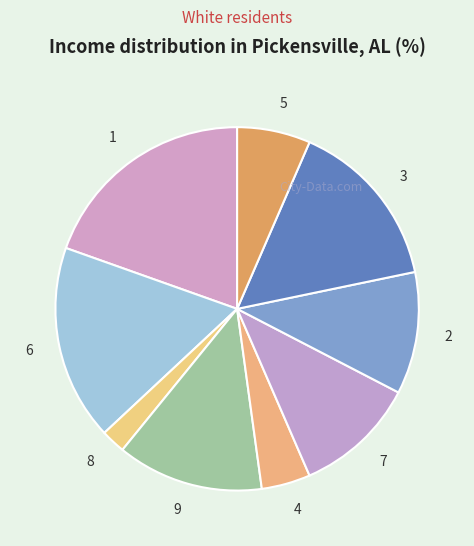

Is the sum of 4 and 1 greater than half?

No